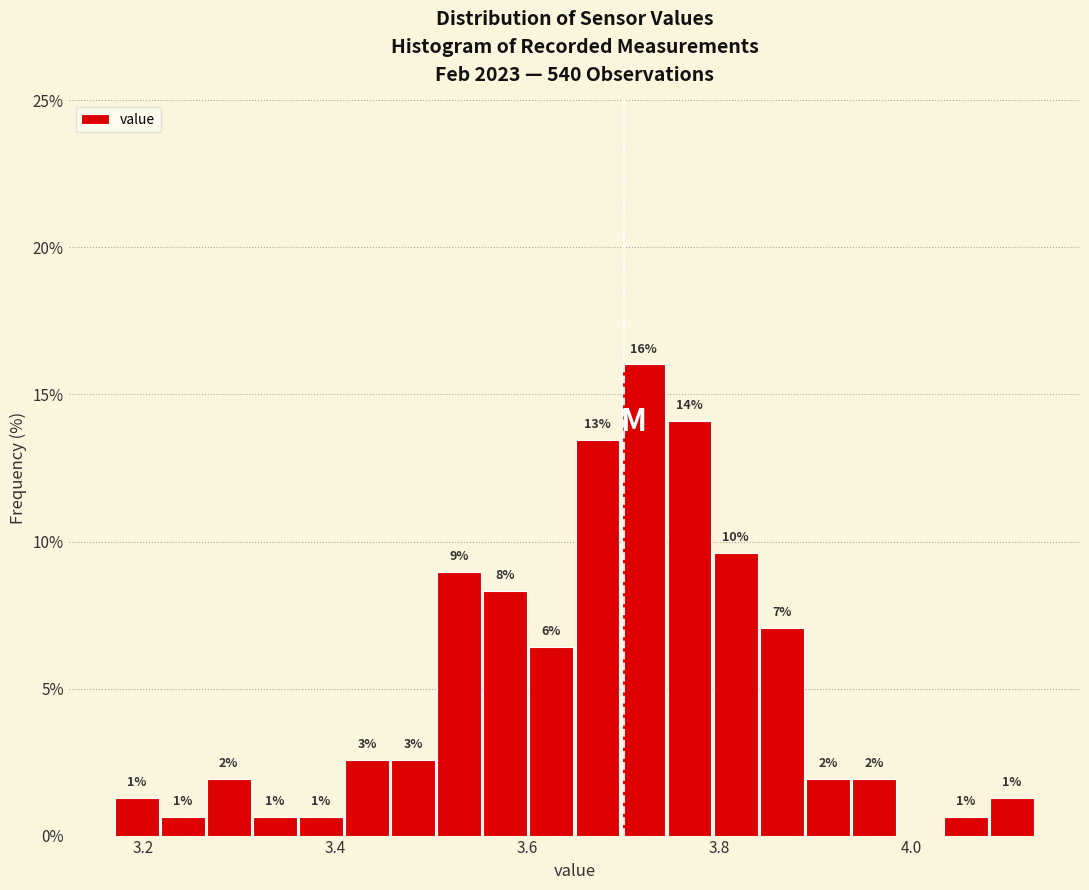

Around what value on the x-axis is the tallest bar? Give the approximate position of its centre, as read against the axis.

3.72